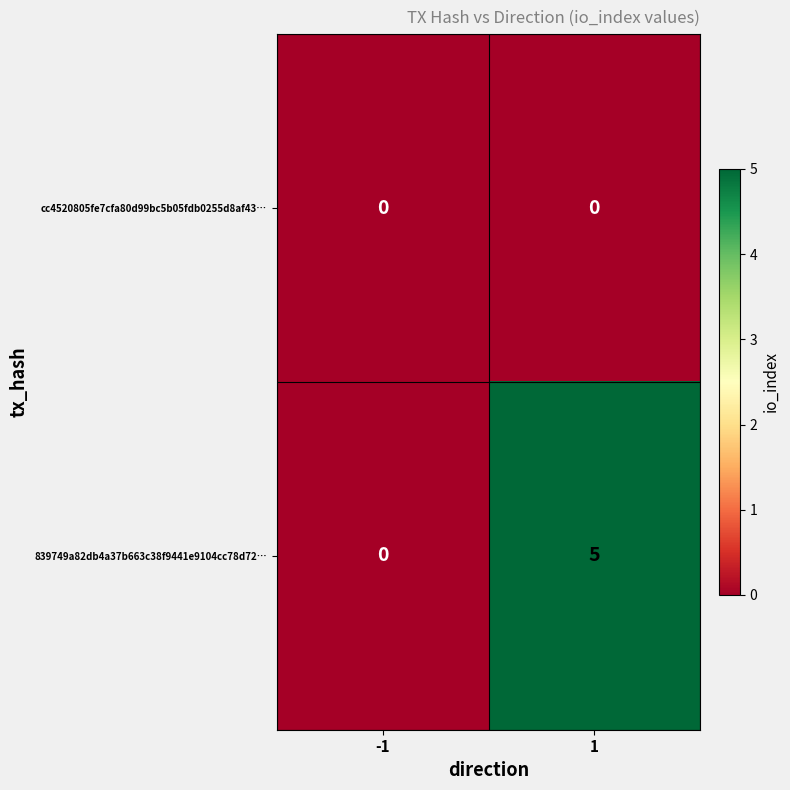

Which series has the widest spread of values?

839749a82db4a37b663c38f9441e9104cc78d72…